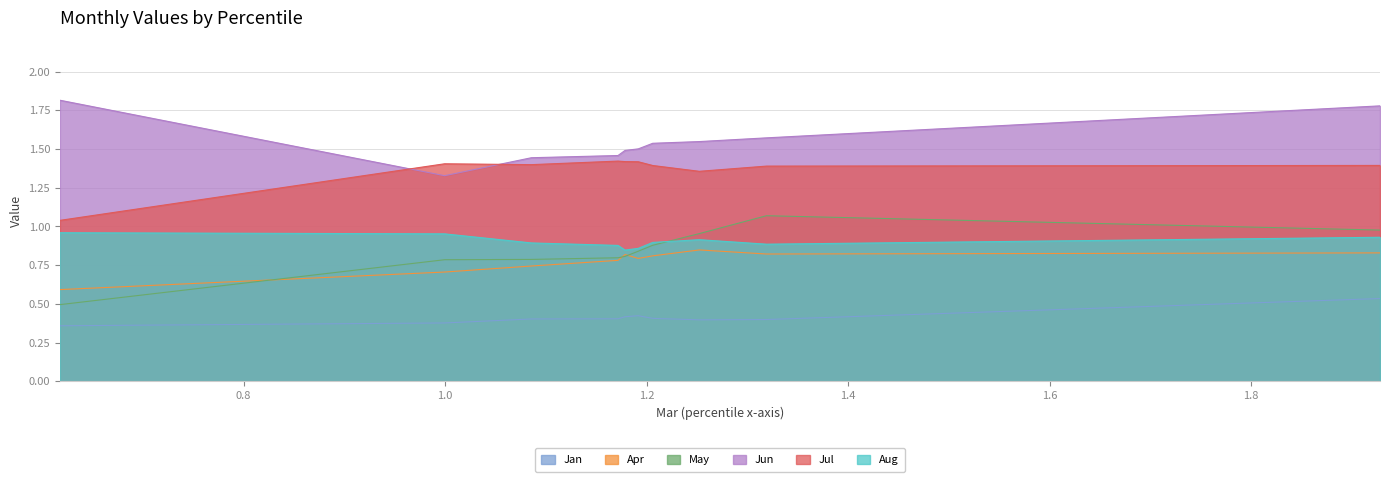

True or false: May has a value of 0.5 at pct85.

False